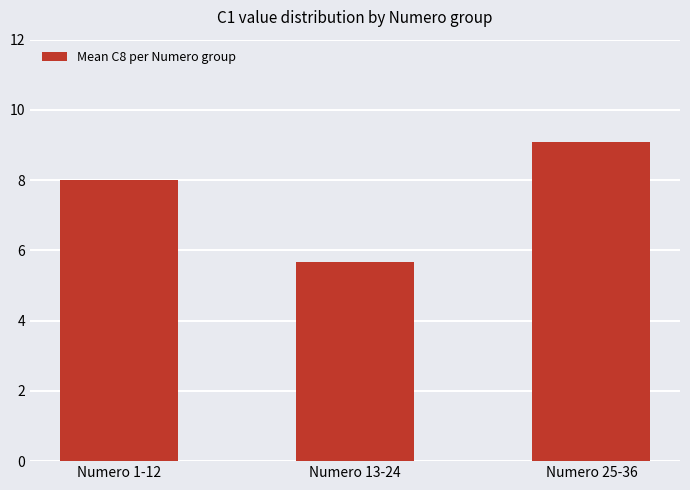

What is the value of the 1st bar from the left?

8.0